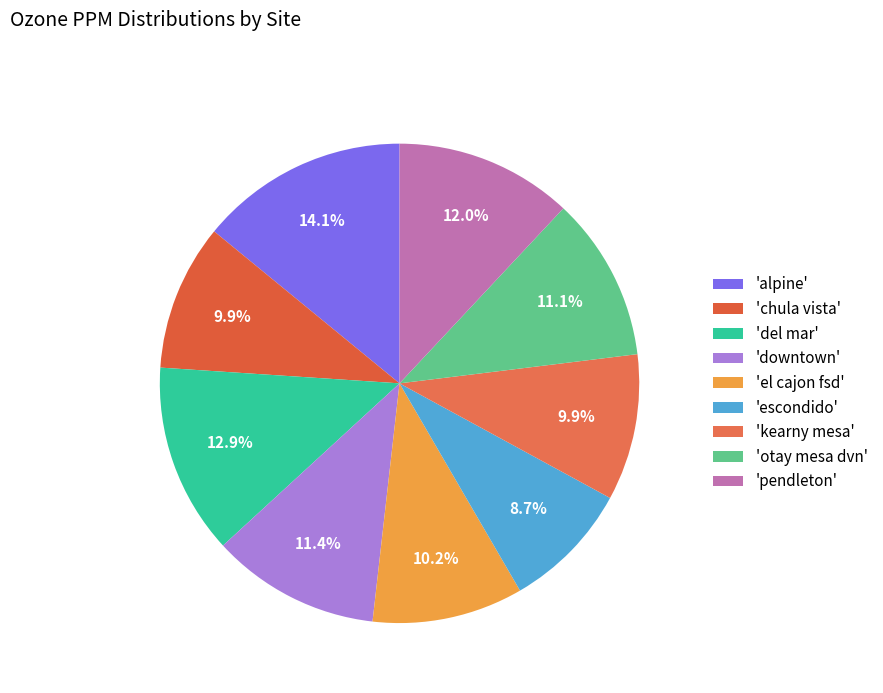

Count the number of slices in the pie.

9